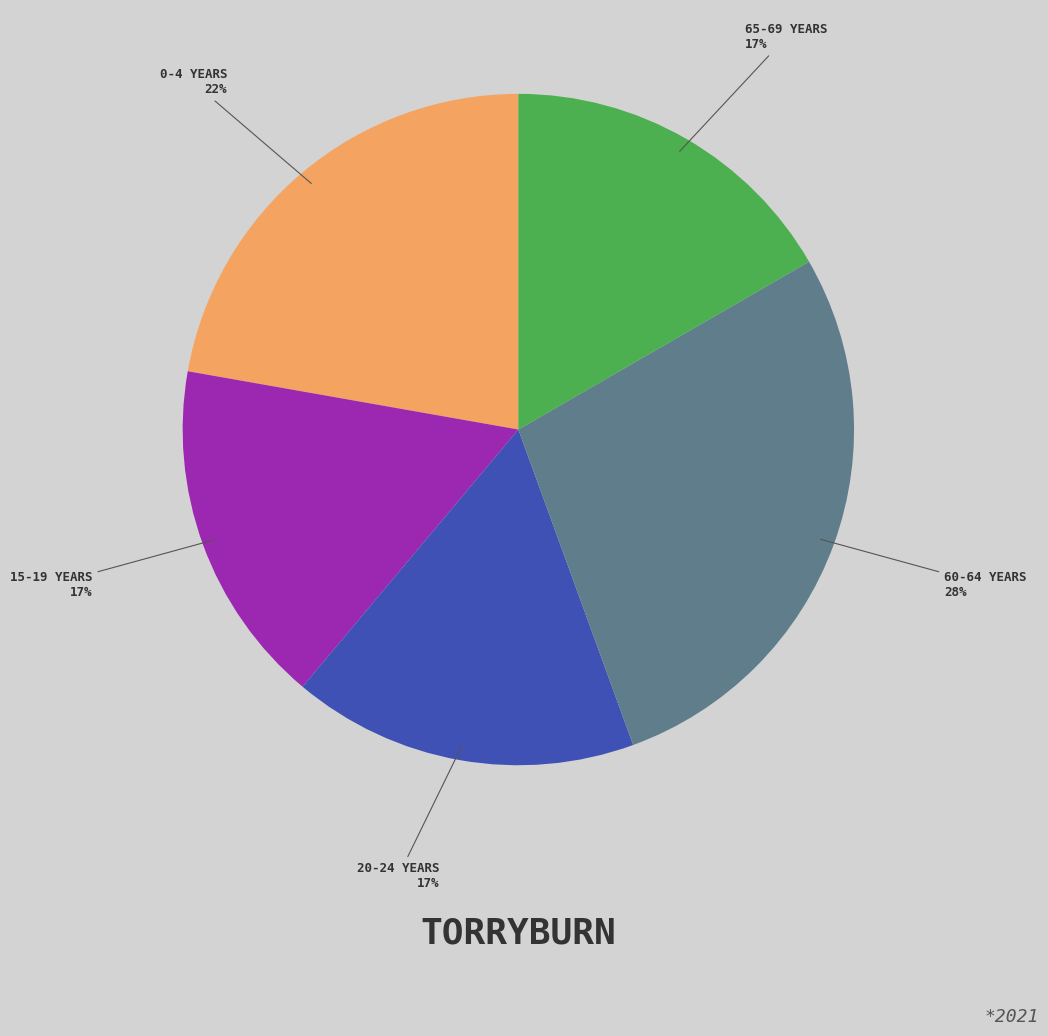

Does any single category account for the majority?

No